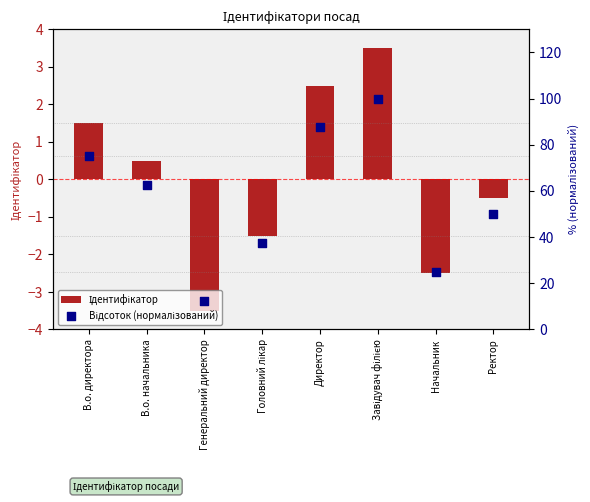

Which series has the largest total across all categories?

Відсоток (нормалізований)